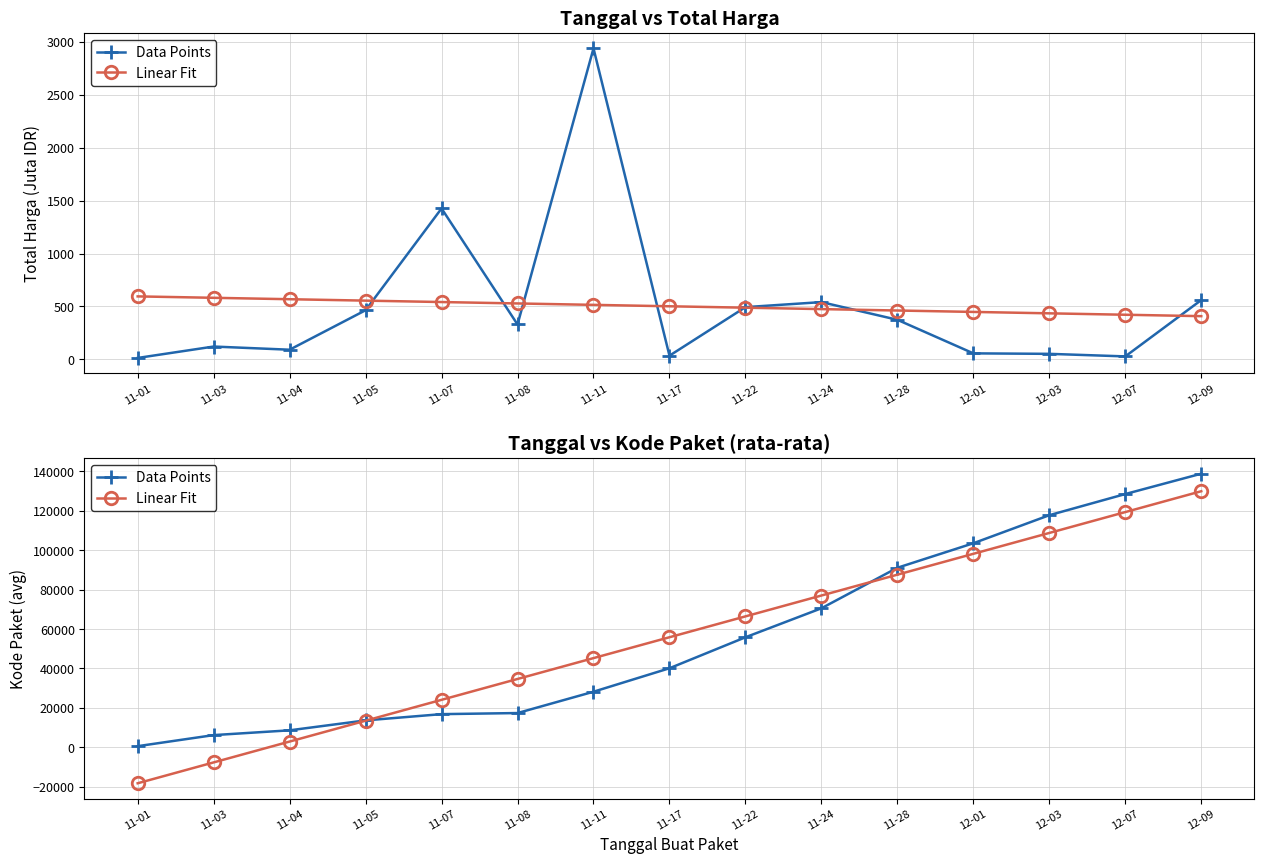

Which label corresponds to the largest value in the chart?

12-09